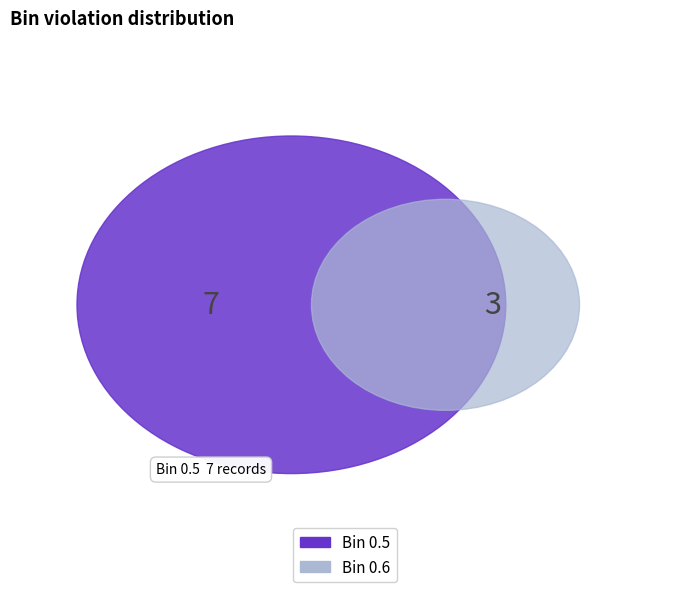

Combined, do 0.5 and 0.6 account for over 50%?

Yes